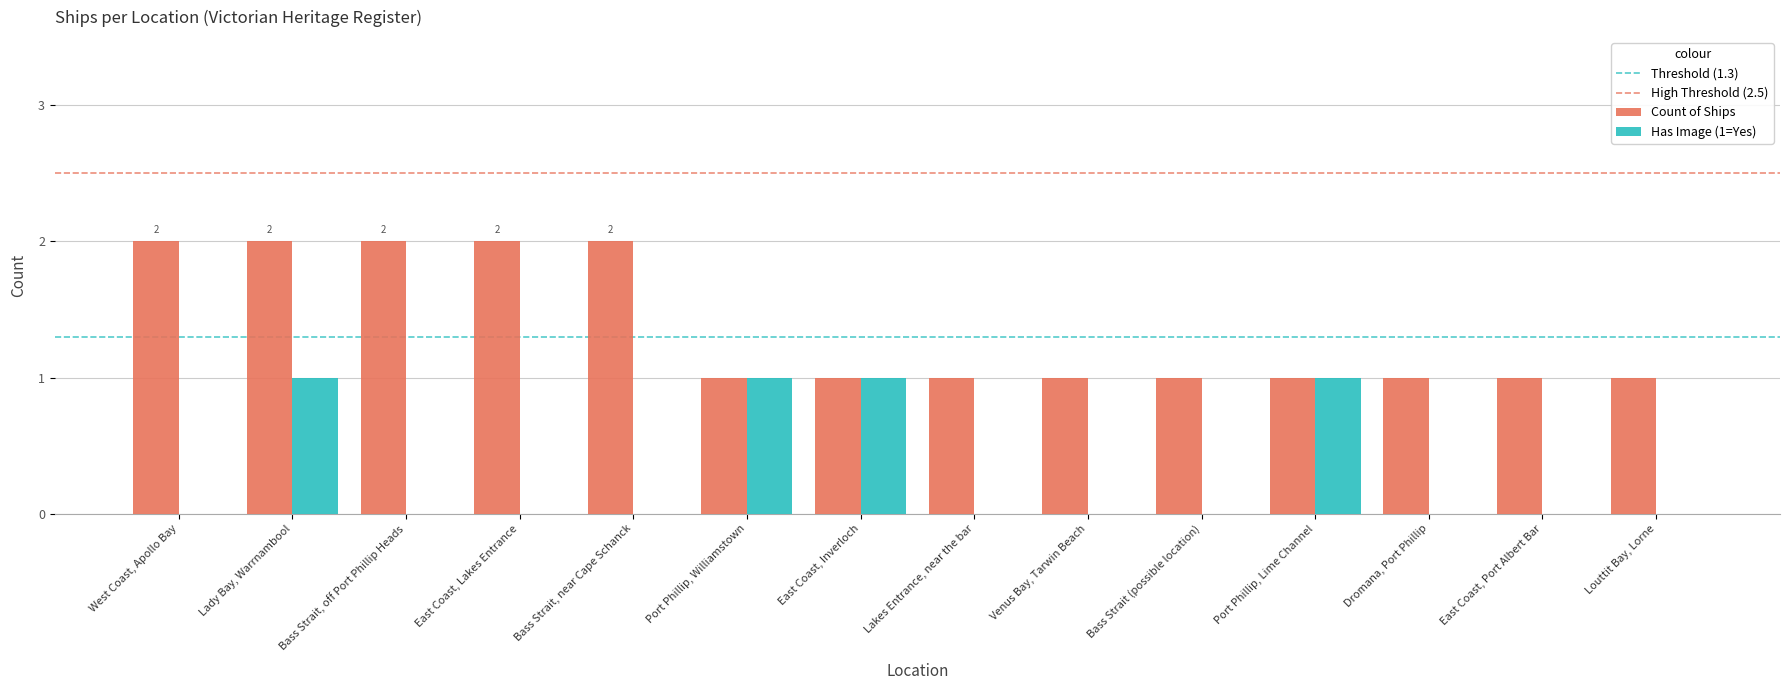

The Has Image (1=Yes) series shows 1 at Lakes Entrance, near the bar. True or false?

False